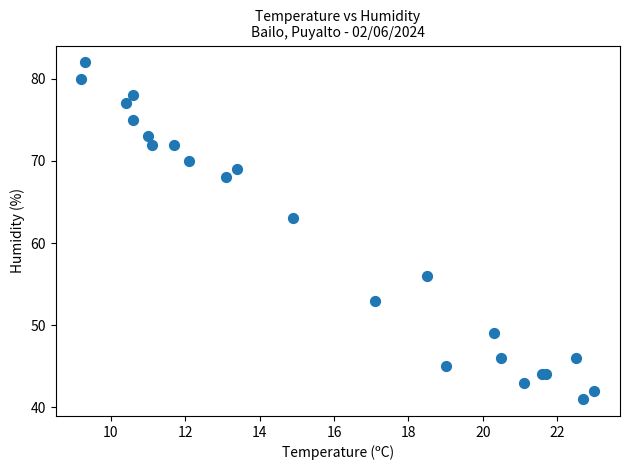

What Y value in the scatter plot is closest to 61?

63